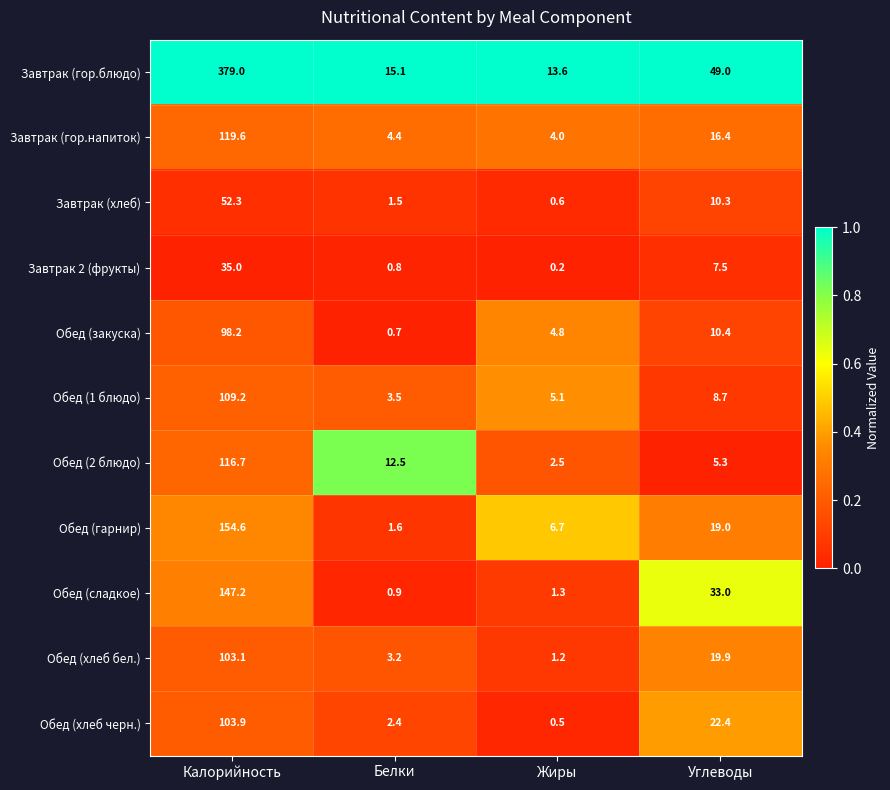

Is it true that Завтрак 2 (фрукты) equals 0.8 at Белки?

True